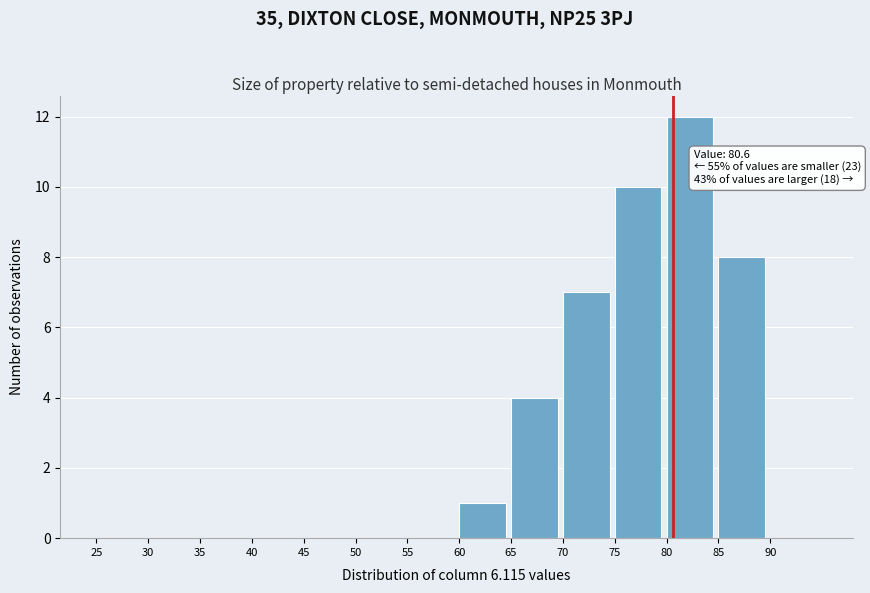

Over which range of the x-axis is the bar tallest?

80 to 85